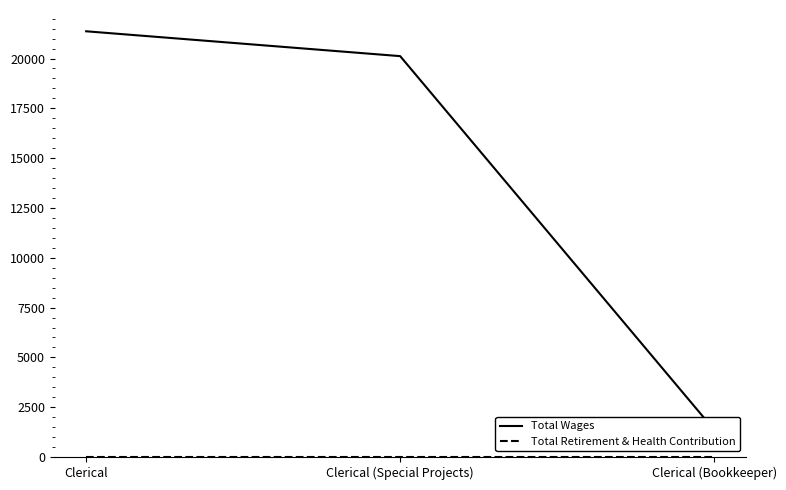

Reading left to right, transcribe all the data shown in this chart.

Total Wages: Clerical=21367	Clerical (Special Projects)=20120	Clerical (Bookkeeper)=1359
Total Retirement & Health Contribution: Clerical=0	Clerical (Special Projects)=0	Clerical (Bookkeeper)=0